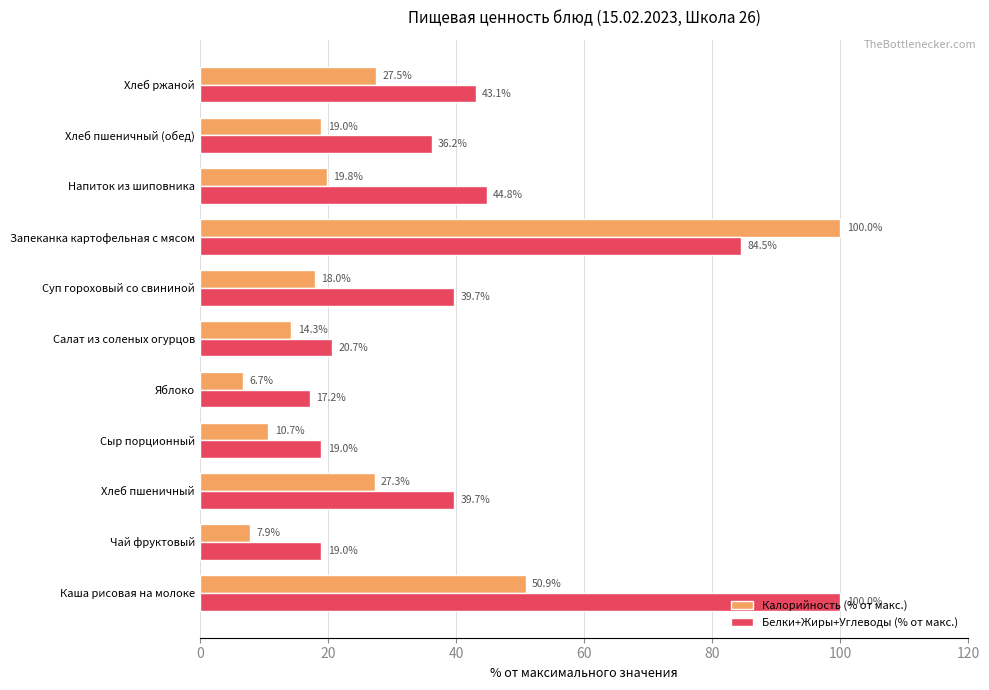

What is the sum of all Белки+Жиры+Углеводы (% от макс.) values?

463.9